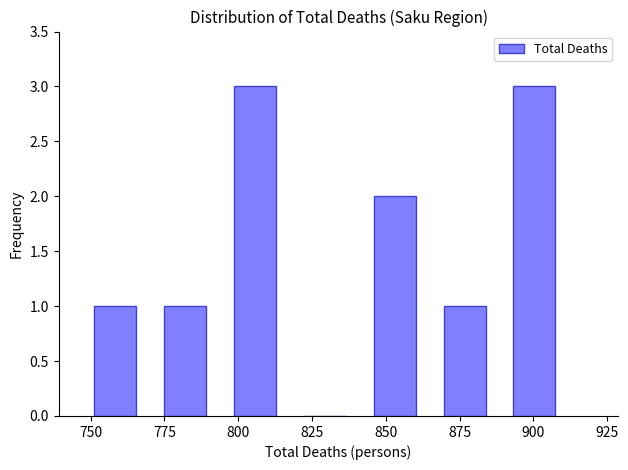

What is the height of the bar covering 845 to 870 on the x-axis? Neither the bar edges nor the heights are printed on the chart, so give them approximately, as read against the axes.

2